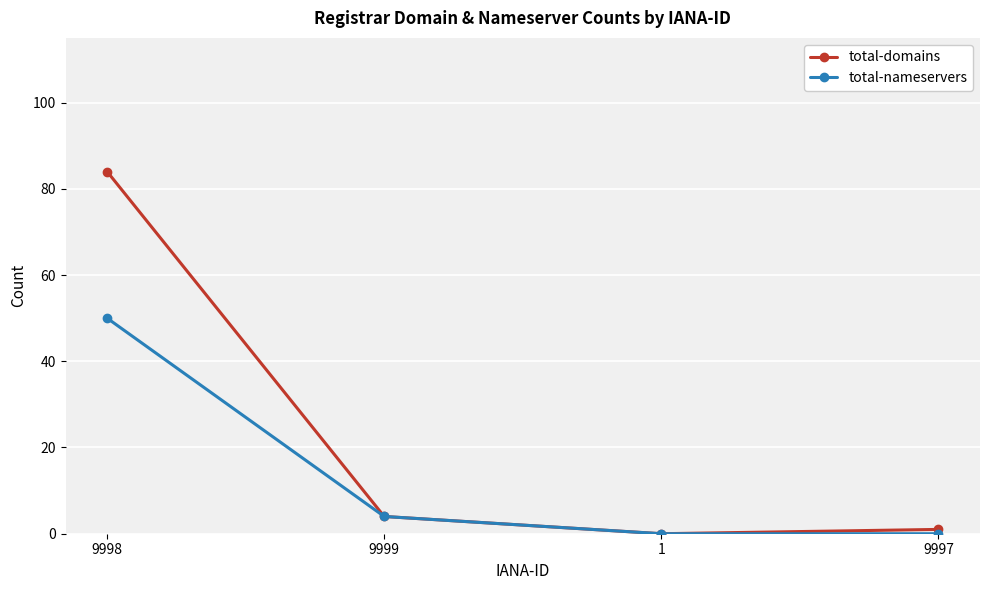

Read the total-nameservers value at 9999, to the nearest 5.

5